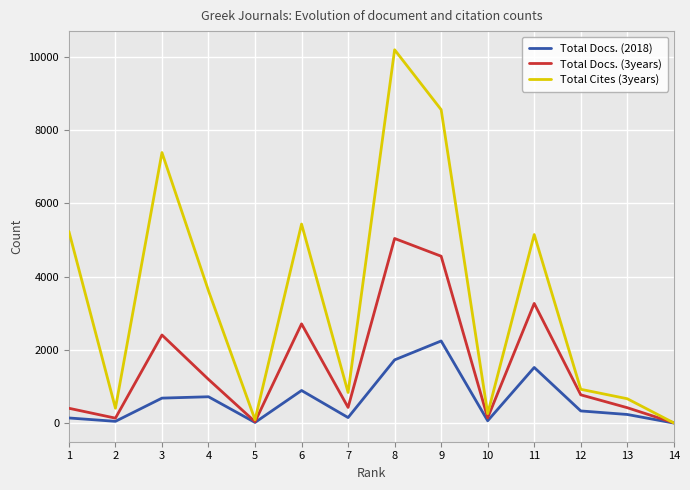

Which category has the highest value in the Total Docs. (3years) series?

8